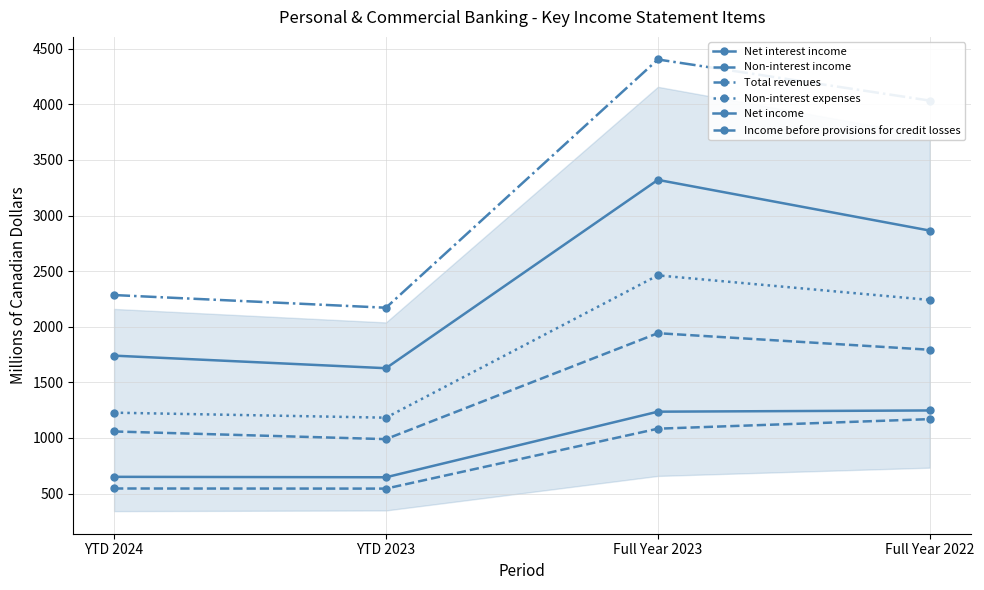

Reading left to right, list all the values displayed in this chart.

Net interest income: YTD 2024=1740	YTD 2023=1627	Full Year 2023=3321	Full Year 2022=2865
Non-interest income: YTD 2024=545	YTD 2023=544	Full Year 2023=1083	Full Year 2022=1169
Total revenues: YTD 2024=2285	YTD 2023=2171	Full Year 2023=4404	Full Year 2022=4034
Non-interest expenses: YTD 2024=1227	YTD 2023=1182	Full Year 2023=2462	Full Year 2022=2241
Net income: YTD 2024=650	YTD 2023=646	Full Year 2023=1236	Full Year 2022=1247
Income before provisions for credit losses: YTD 2024=1058	YTD 2023=989	Full Year 2023=1942	Full Year 2022=1793